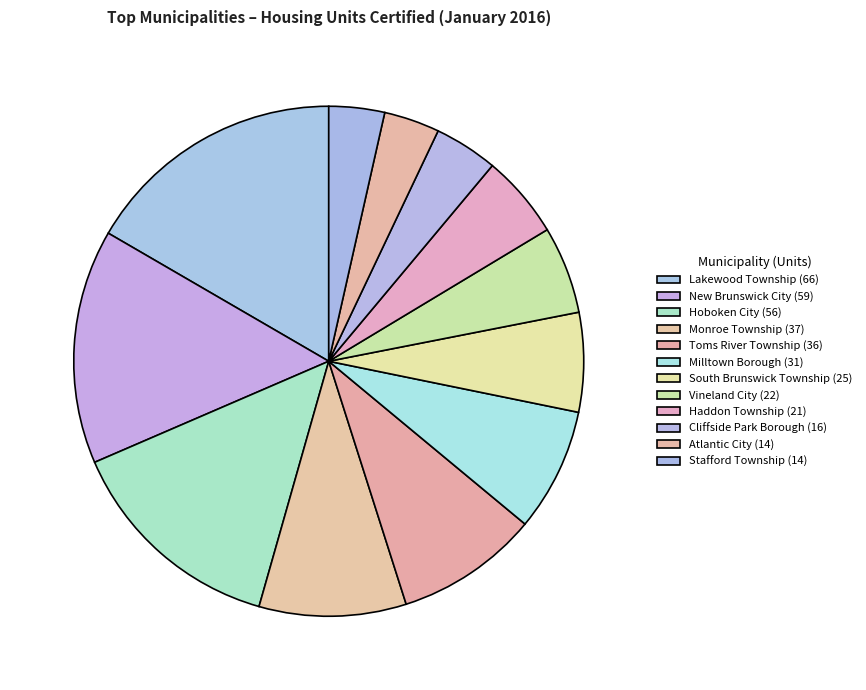

How many segments does this pie chart have?

12